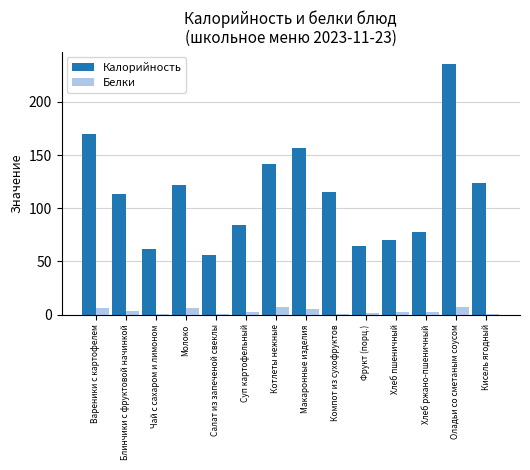

True or false: Калорийность has a value of 74.3 at Котлеты нежные.

False